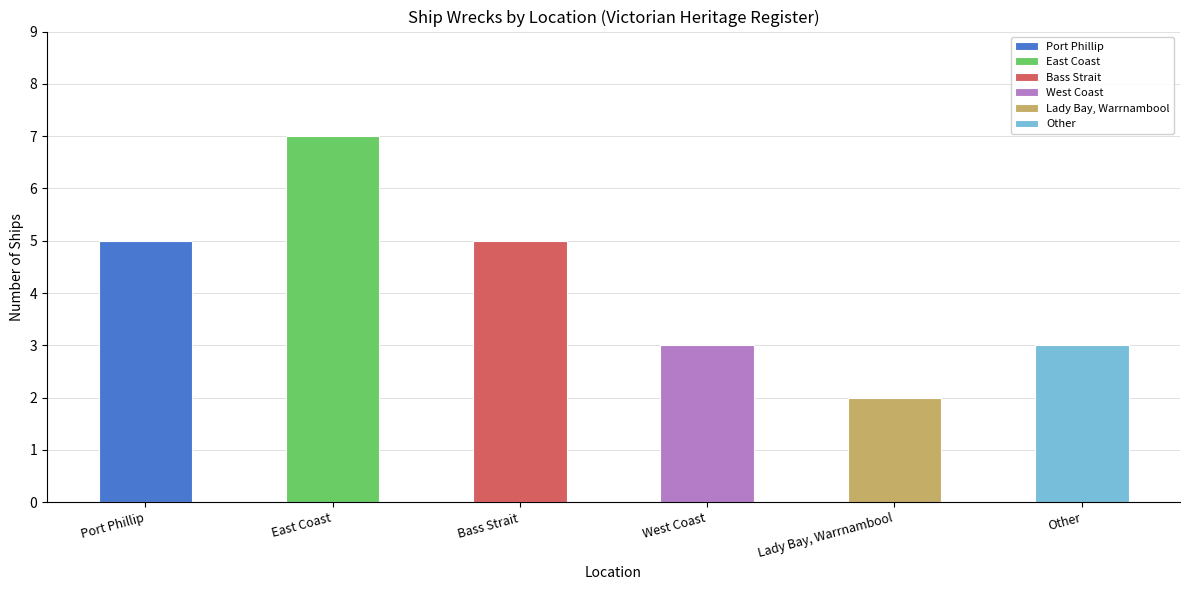

What is the ratio of the value at Lady Bay, Warrnambool to the value at Port Phillip?

0.4